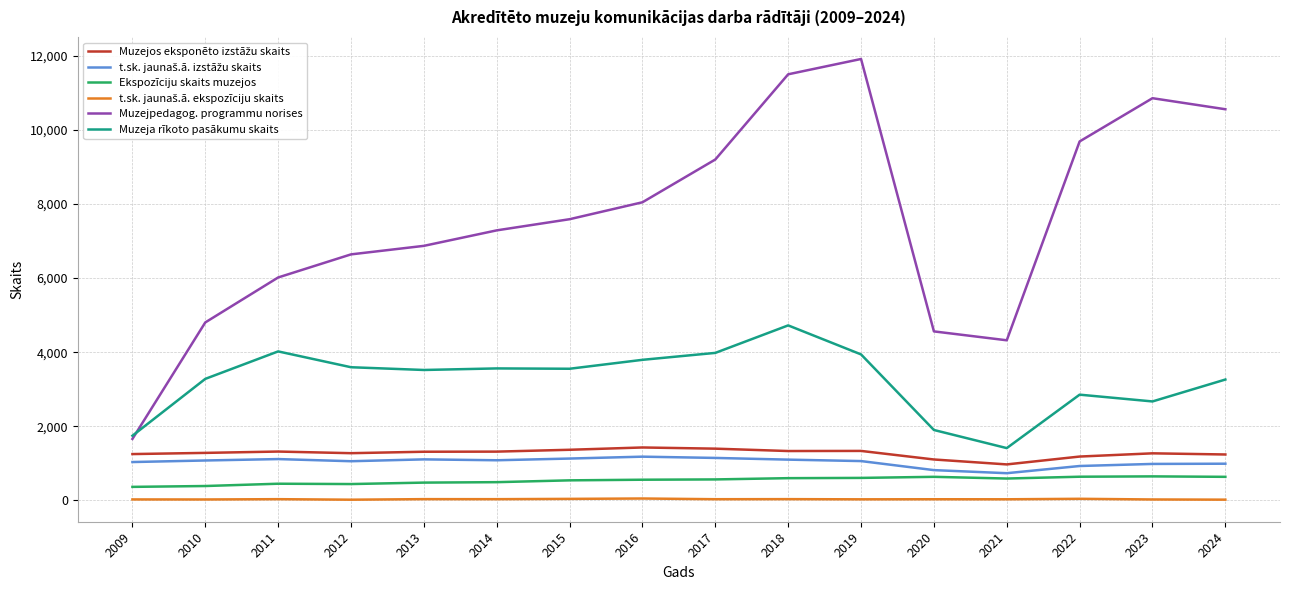

Which series has the widest spread of values?

Muzejpedagog. programmu norises